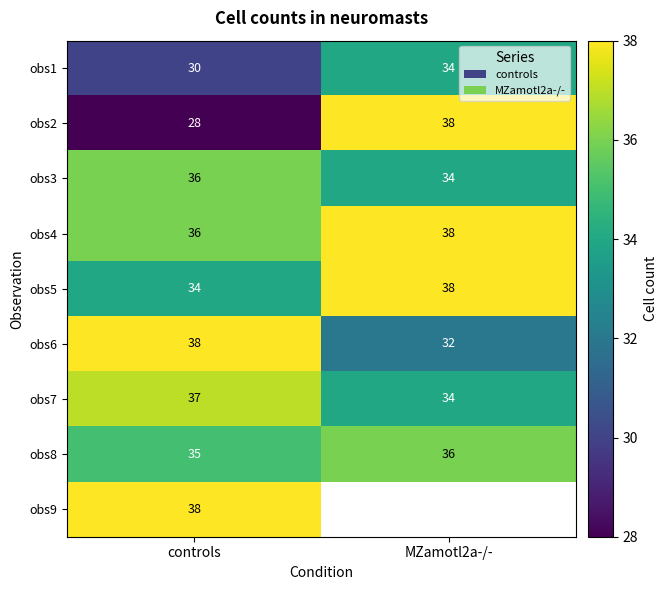

How many data points in obs3 are less than 36?

1